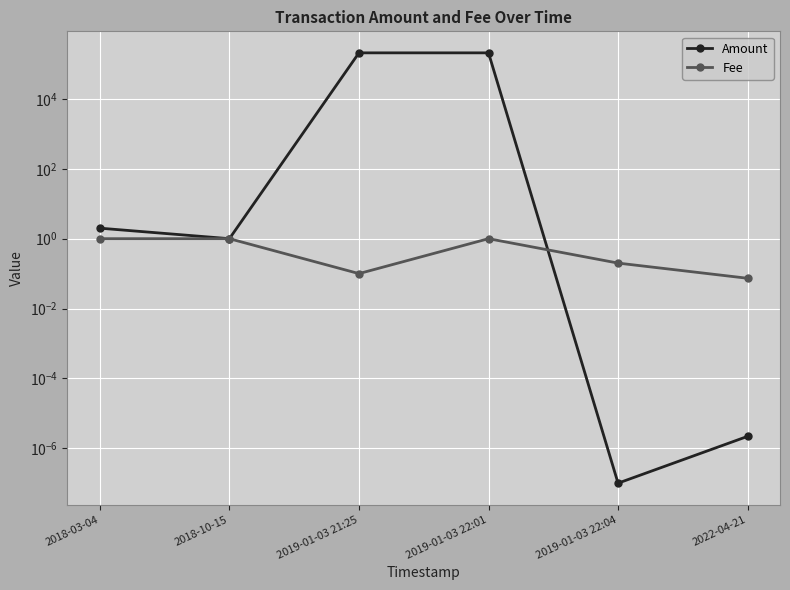

At which category does Amount reach its first local peak?

2019-01-03 21:25